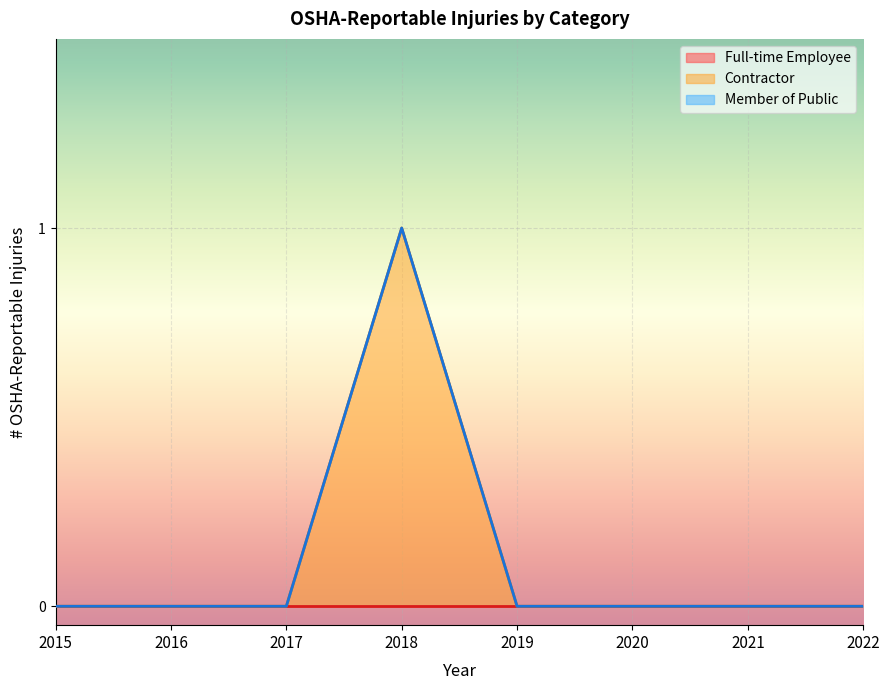

Reading left to right, list all the values displayed in this chart.

Full-time Employee: 0	0	0	0	0	0	0	0
Contractor: 0	0	0	1	0	0	0	0
Member of Public: 0	0	0	0	0	0	0	0